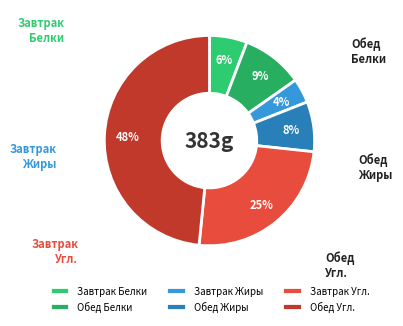

To the nearest percent, what is the combined percentage of Обед Угл. and Обед Жиры?

56%